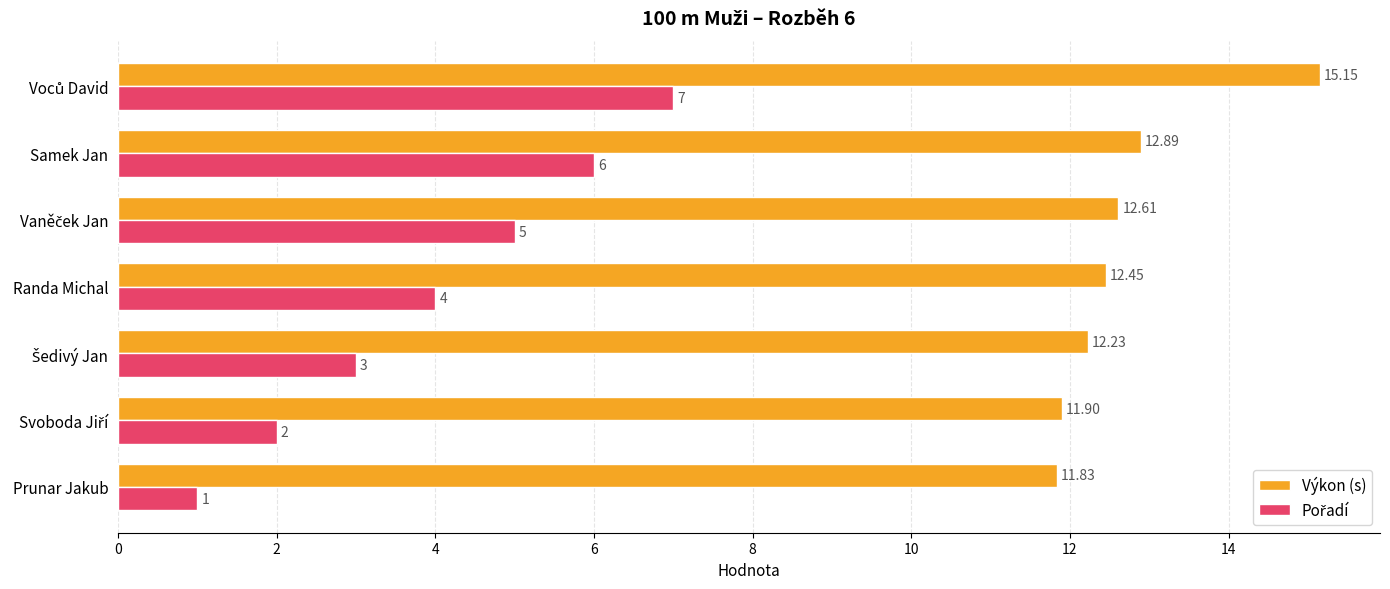

What is the sum of all Výkon (s) values?

89.1